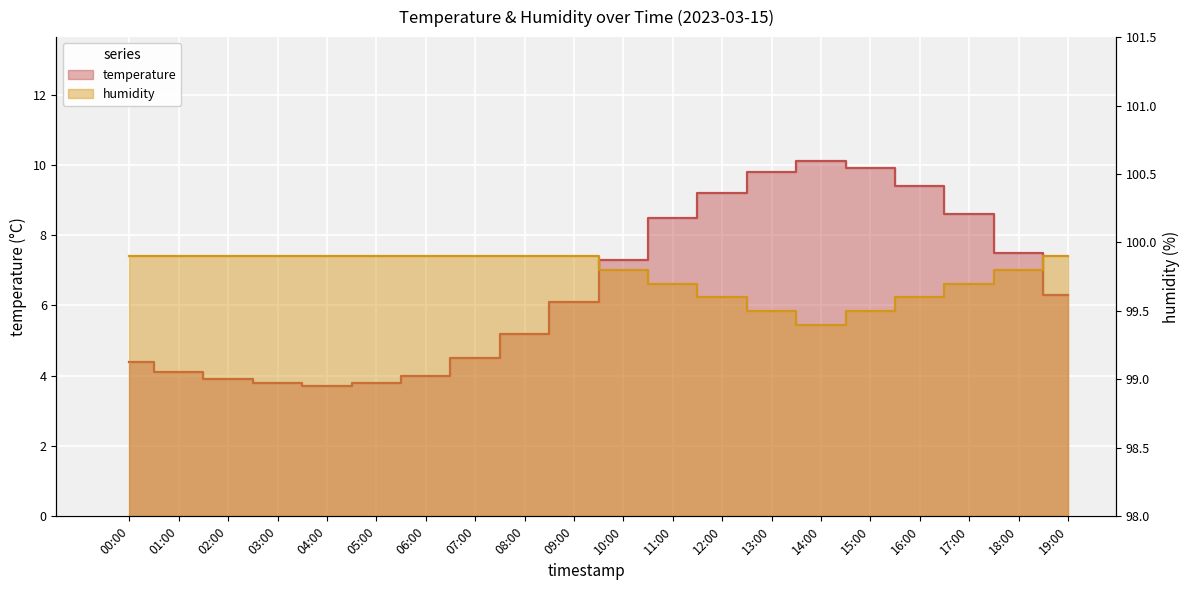

What is the value of the humidity point at the 18th from the left?

99.7